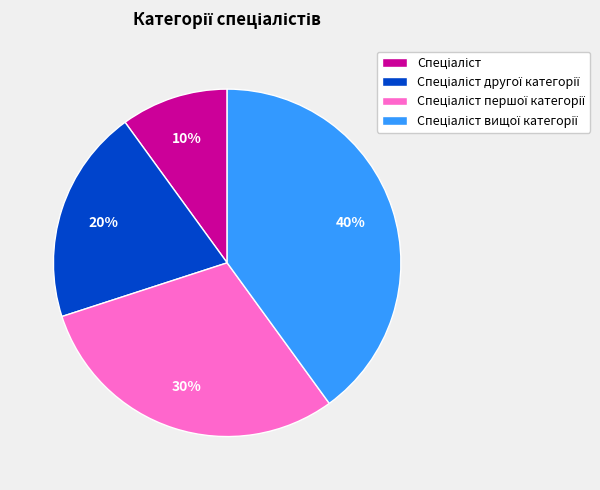

To the nearest percent, what is the difference between the largest and smallest slice percentages?

30%